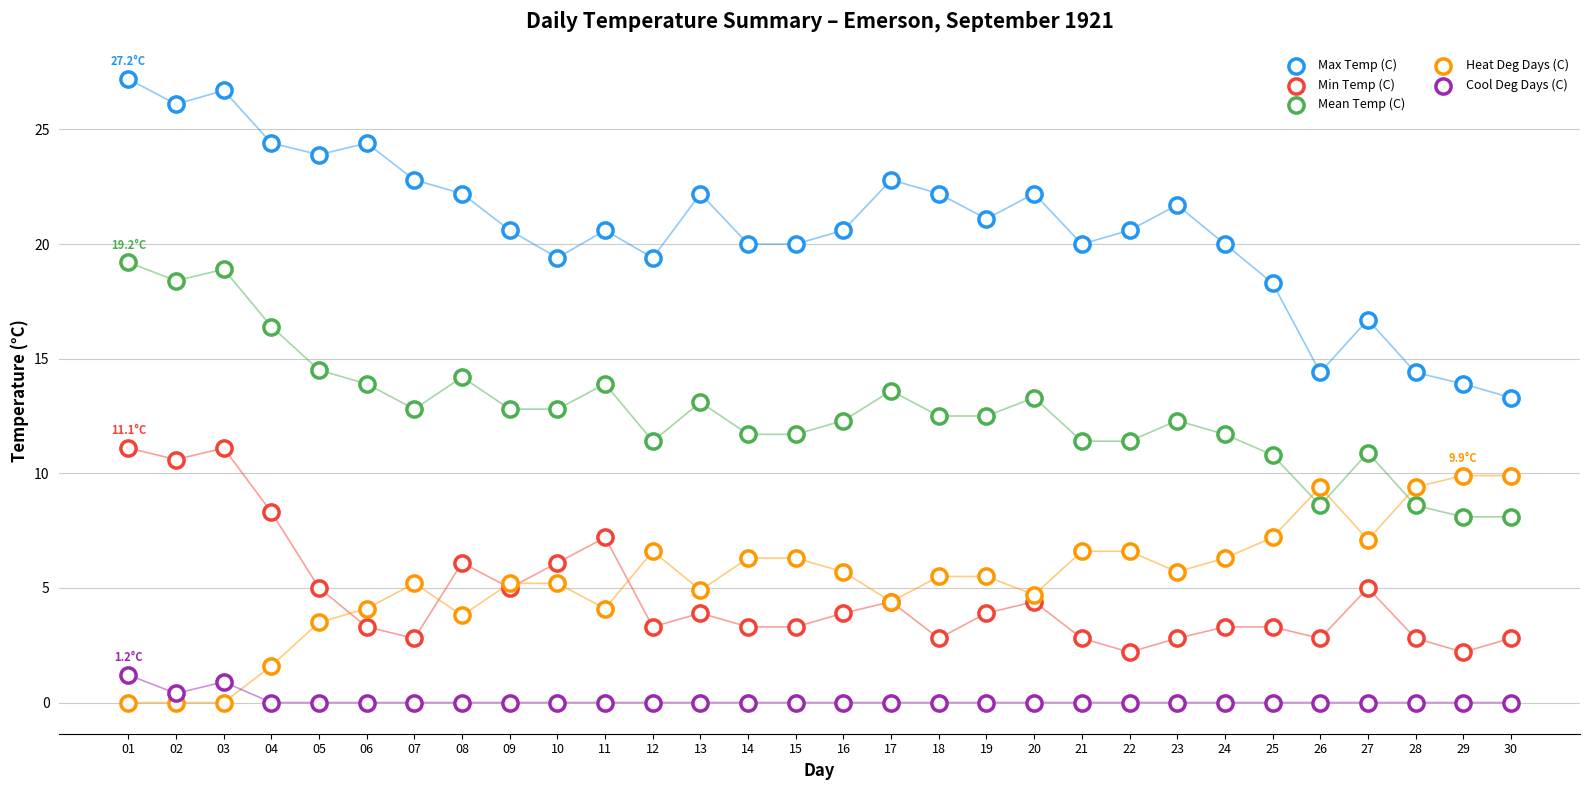

Which series reaches the minimum Y coordinate?

Heat Deg Days (C)